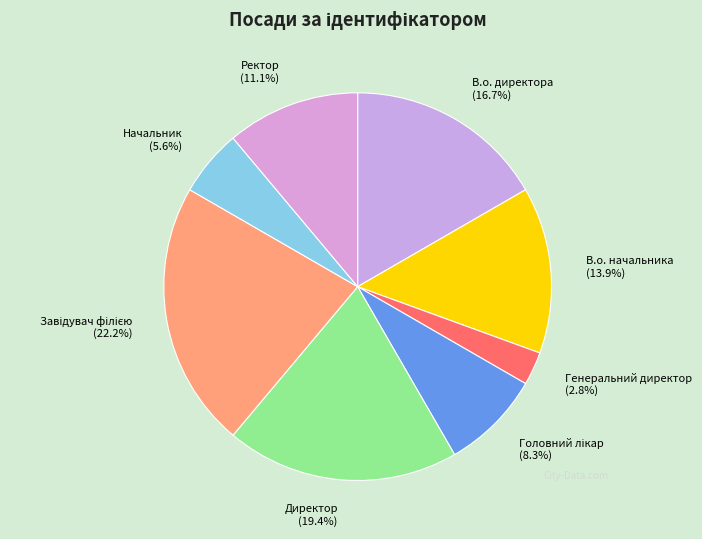

How many segments does this pie chart have?

8